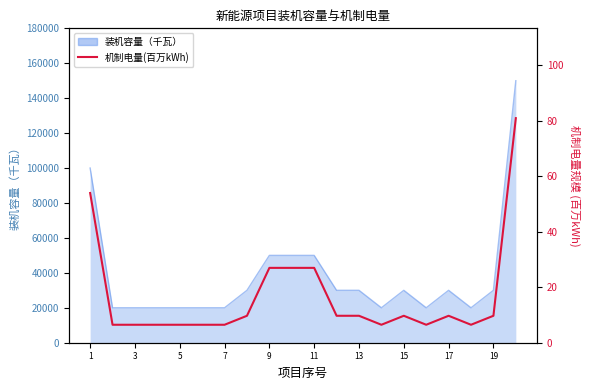

Is the value of 装机容量（千瓦） at 5 greater than the value of 机制电量(百万kWh) at 13?

Yes